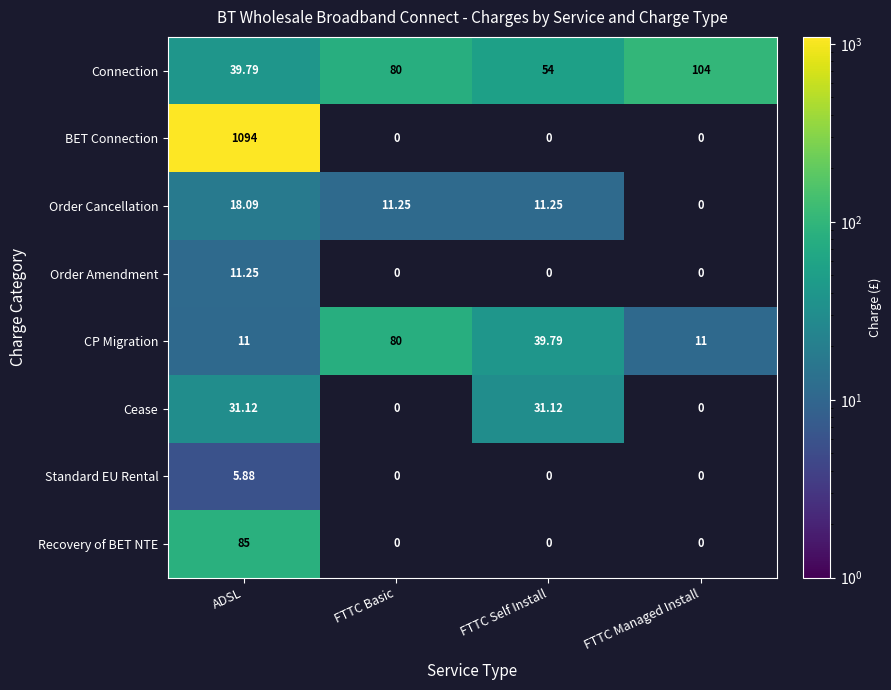

Where is Connection nearest to the value 71?

FTTC Basic